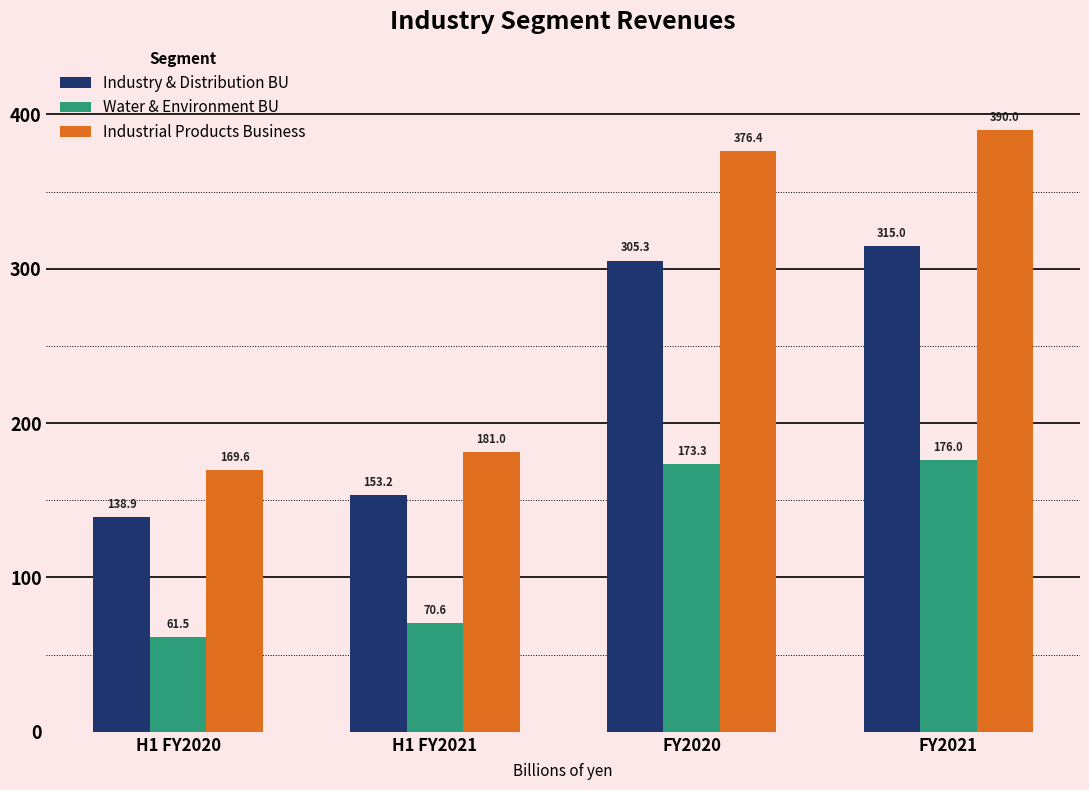

At which label is Industrial Products Business closest to 279?

FY2020